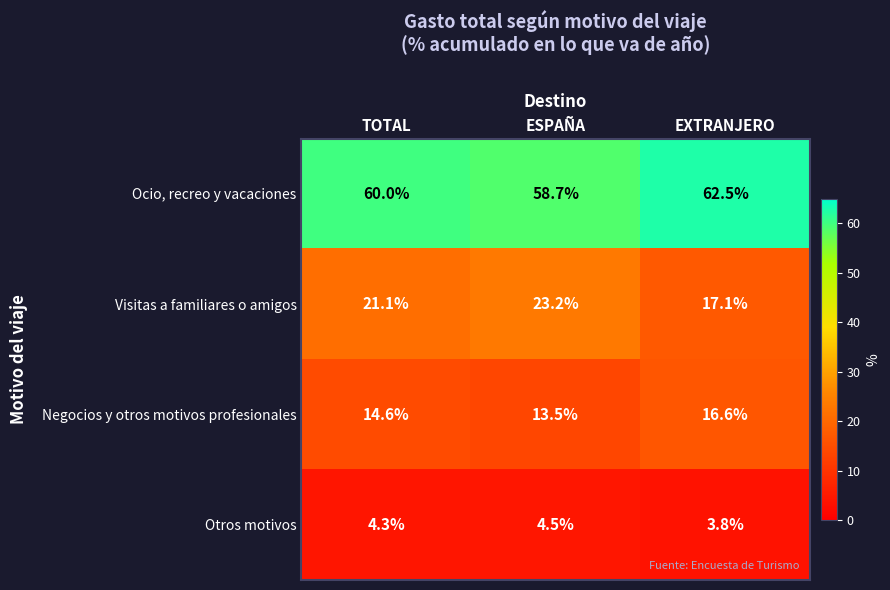

Which series has the largest total across all categories?

Ocio, recreo y vacaciones